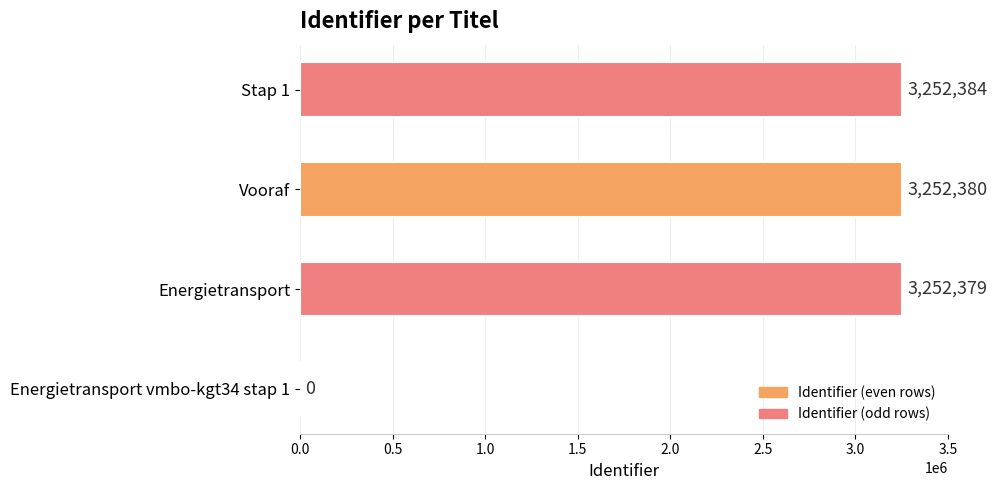

Where is the data nearest to the value 1626192?

Energietransport